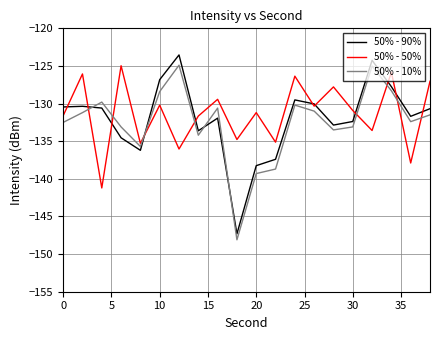

What is the maximum value shown in the chart?

-123.5